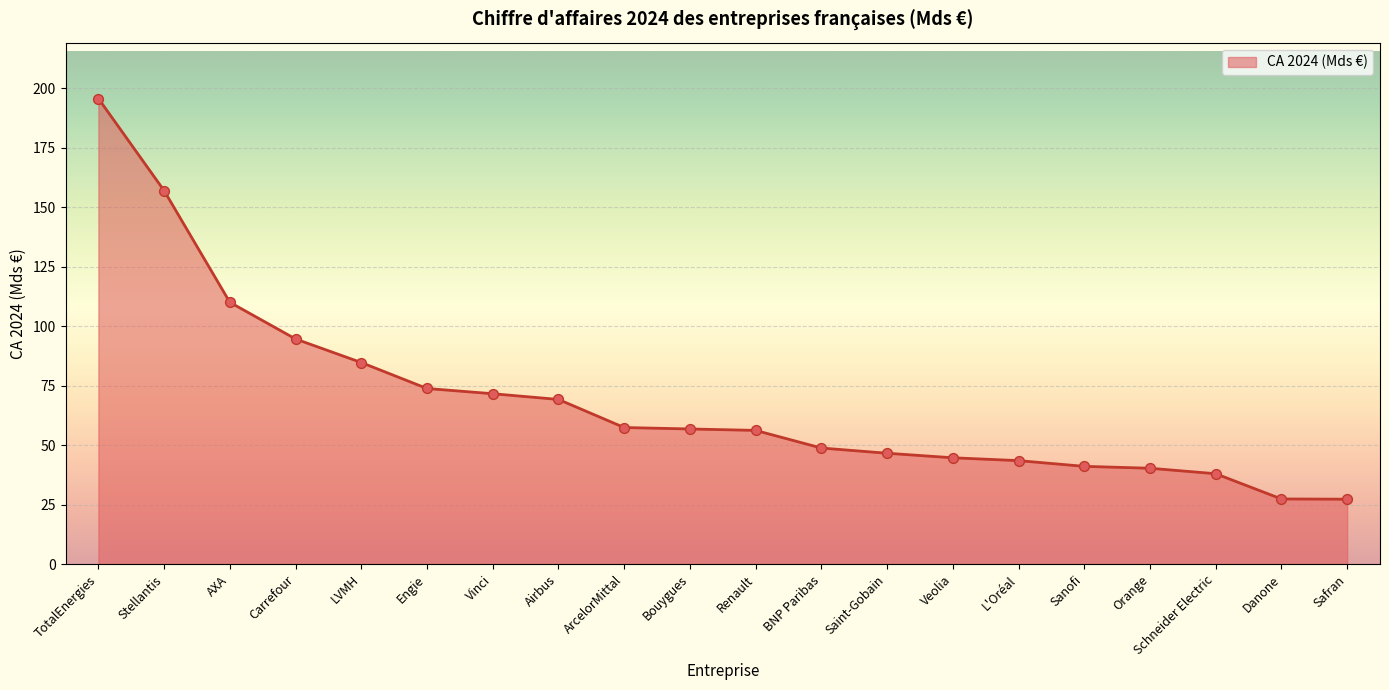

Approximately how many times larger is the value at AXA compared to Bouygues?

1.9